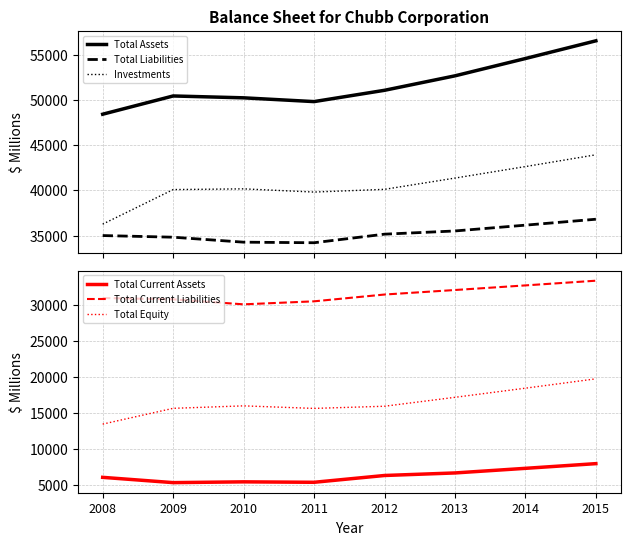

What is the value of the Total Assets point at the 4th from the left?

49825.0